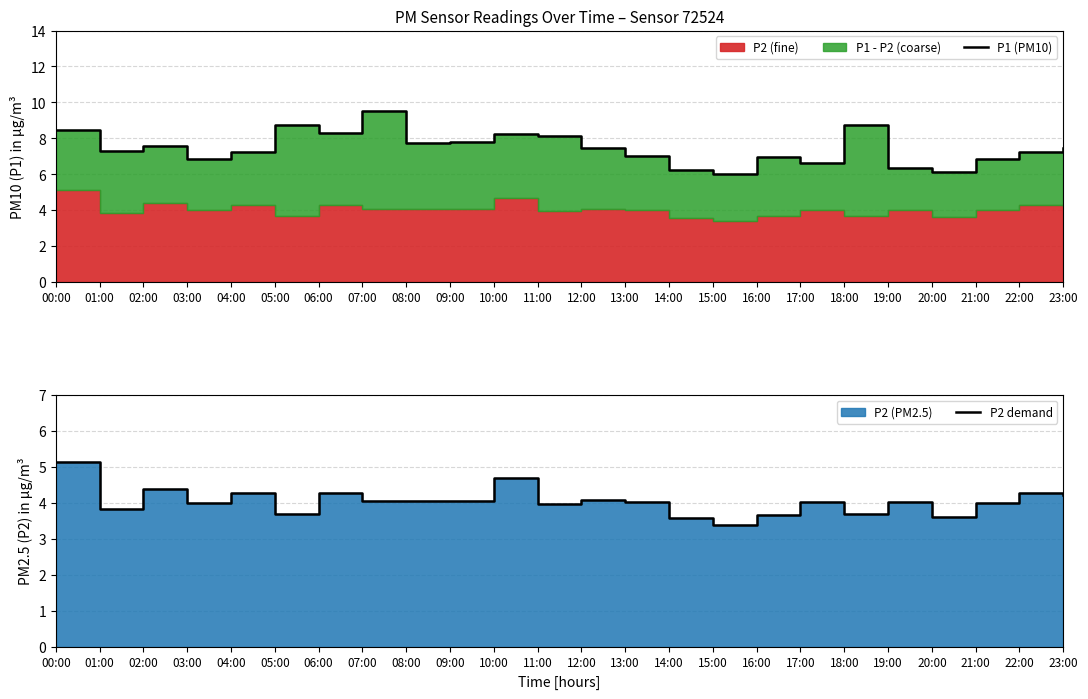

Rank the series at 15:00 from lowest to highest value.

P2 demand, P1 (PM10)